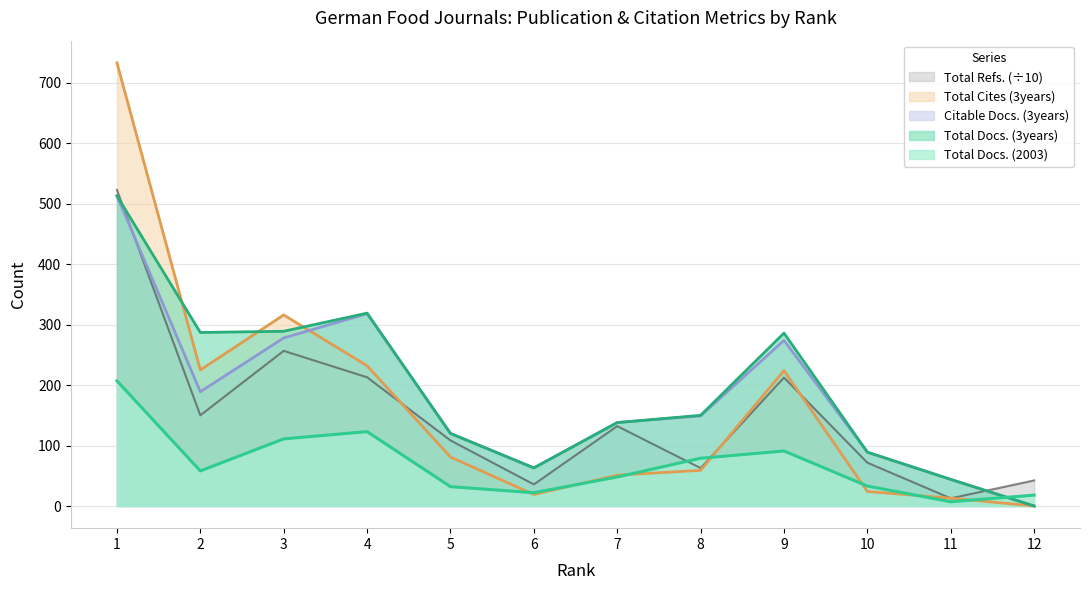

List the labels in order of Total Docs. (3years) value, largest first.

1, 4, 3, 2, 9, 8, 7, 5, 10, 6, 11, 12